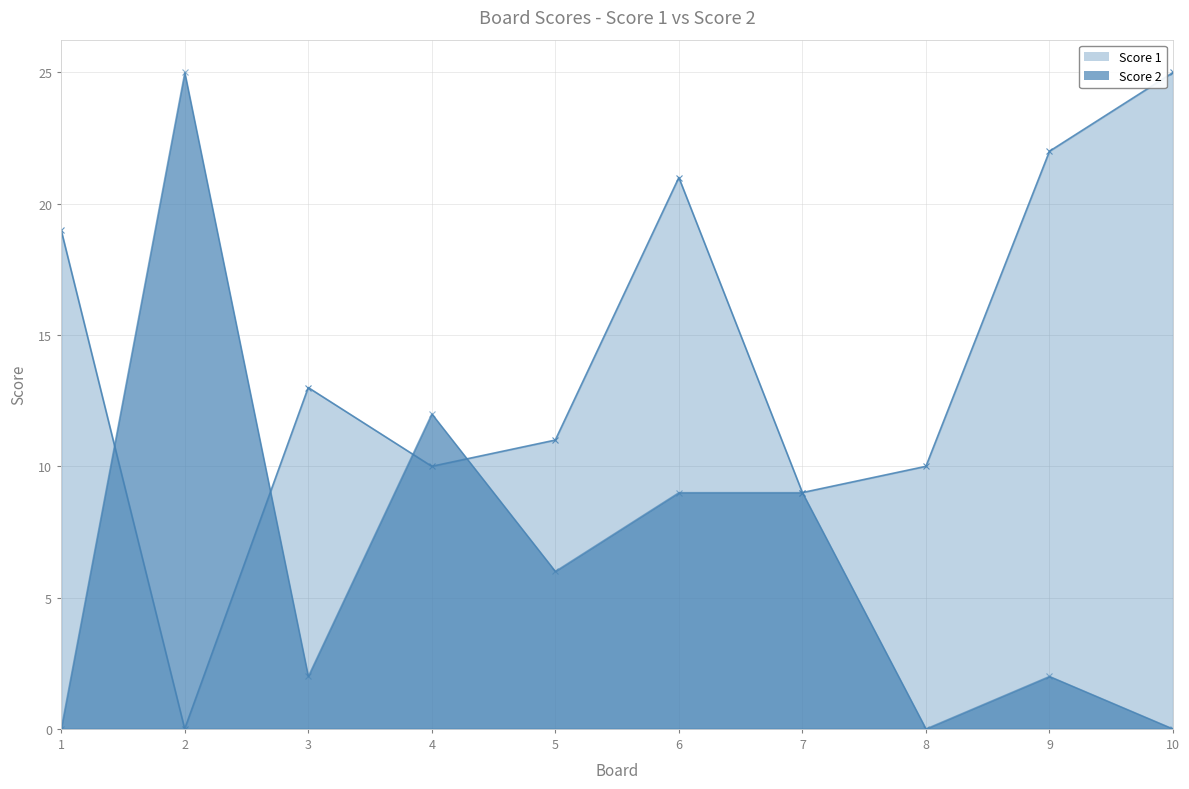

The Score 2 series shows 3 at 9. True or false?

False